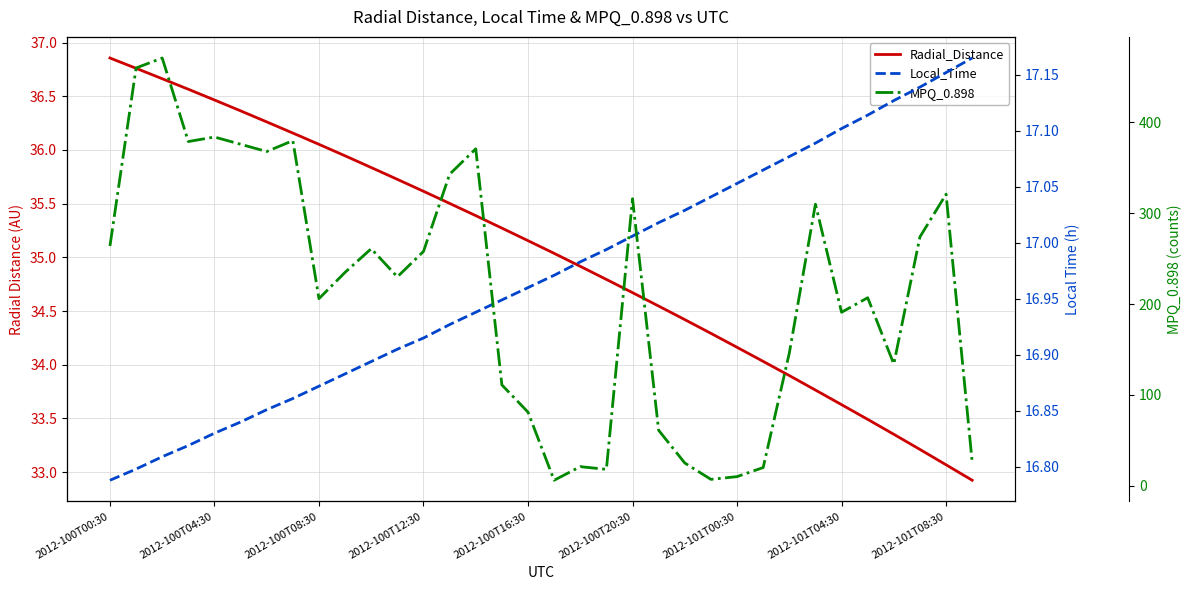

True or false: Local_Time and Radial_Distance intersect in this chart.

False